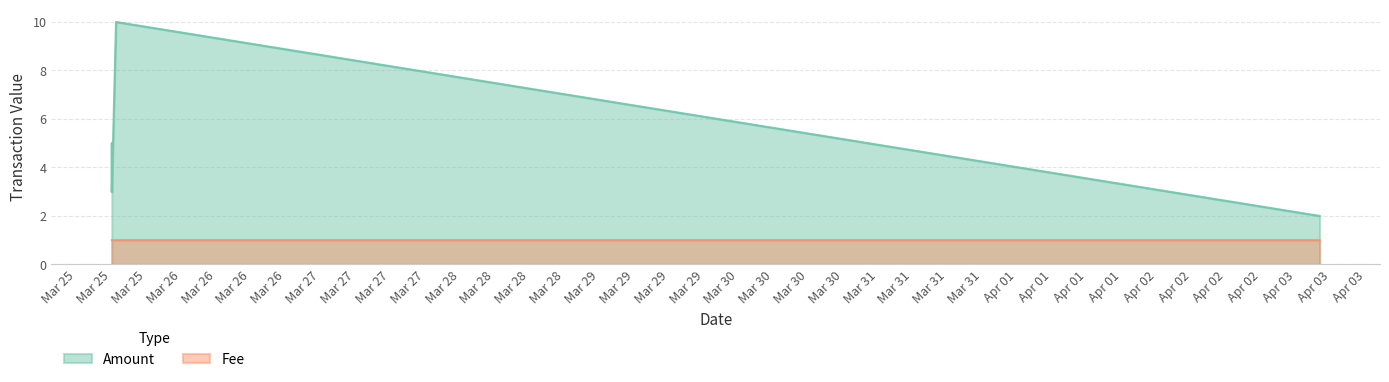

The value of Fee at 2017-03-25 15:01:57 is 1.7. True or false?

False